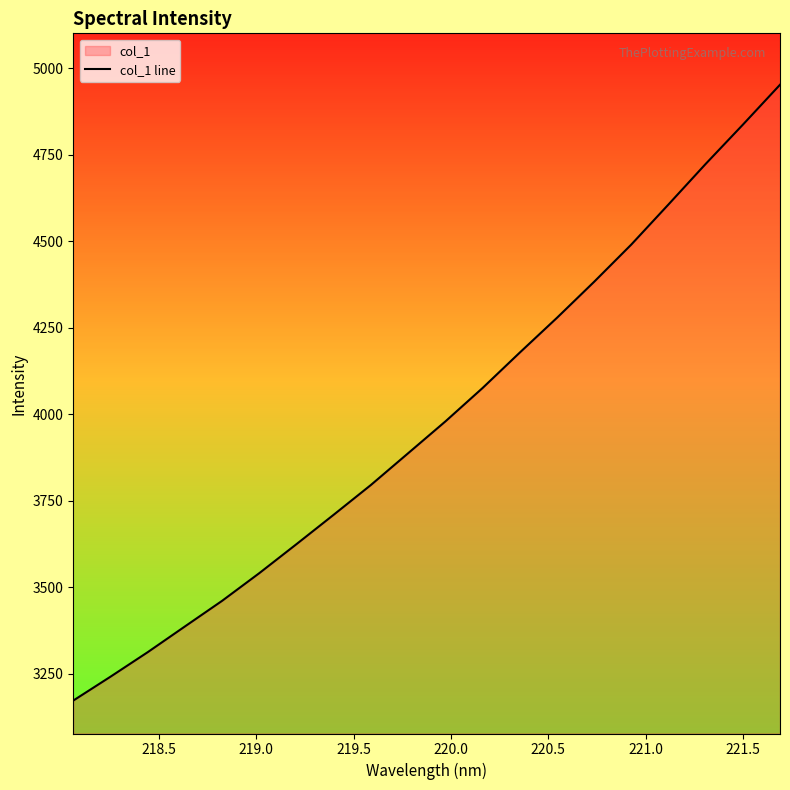

What is the difference between the maximum and minimum values?

1779.5